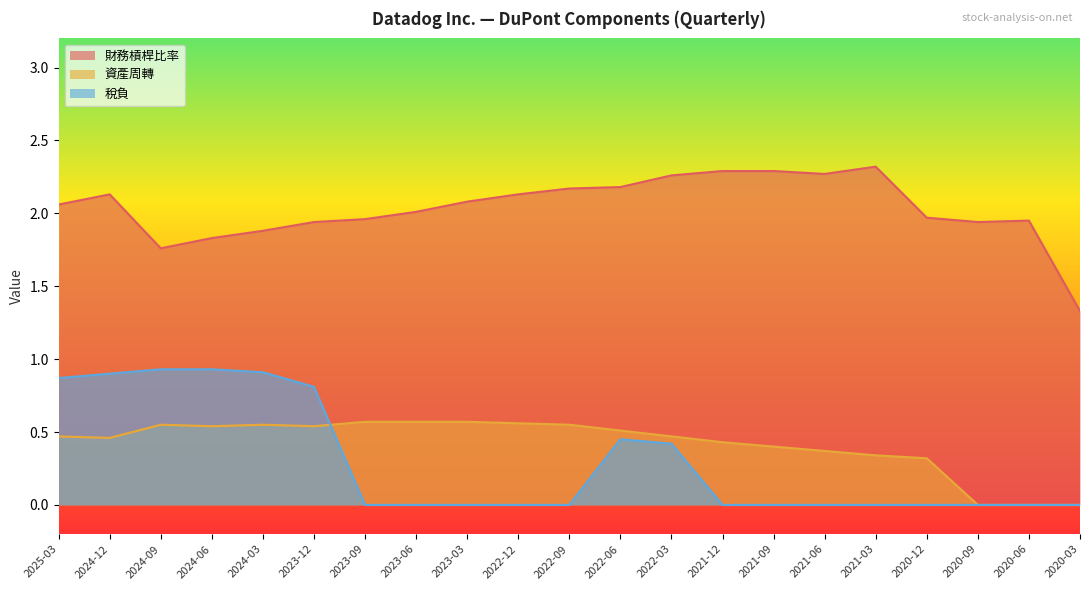

Rank the series by their maximum value, from lowest to highest.

資產周轉, 稅負, 財務槓桿比率